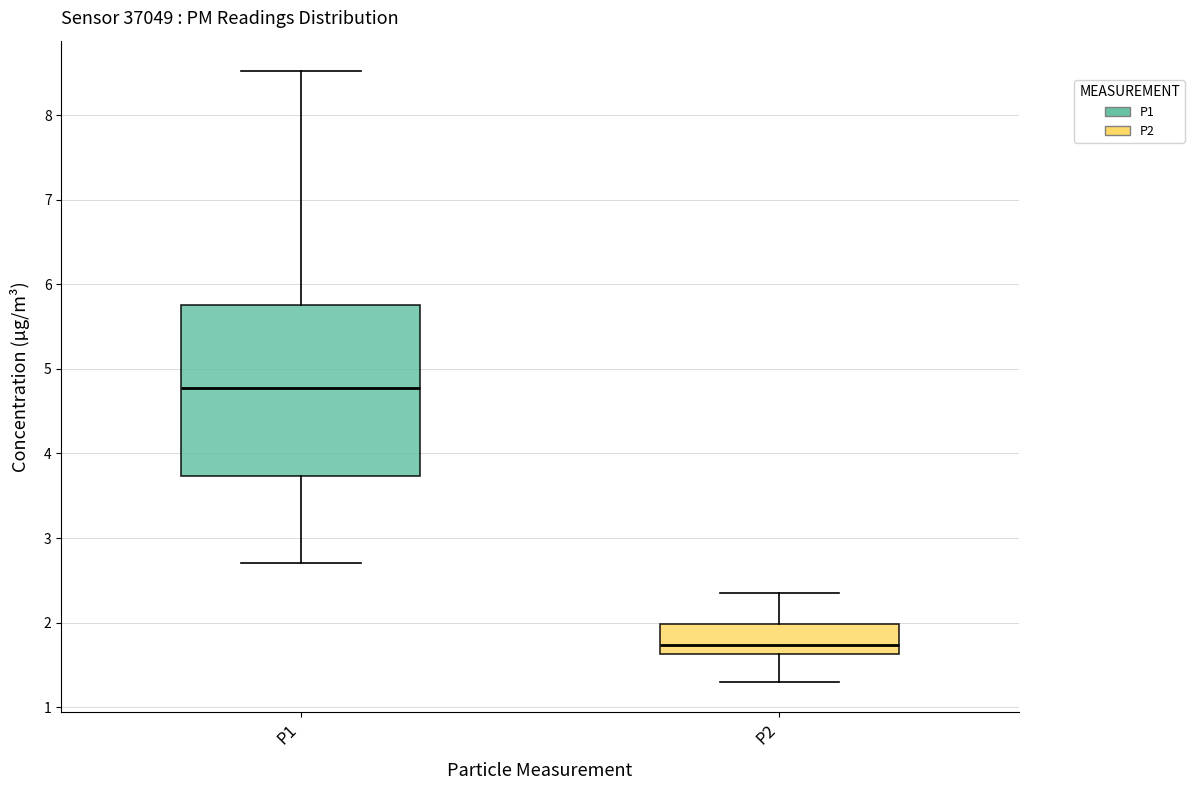

Which box has the highest median line?

P1